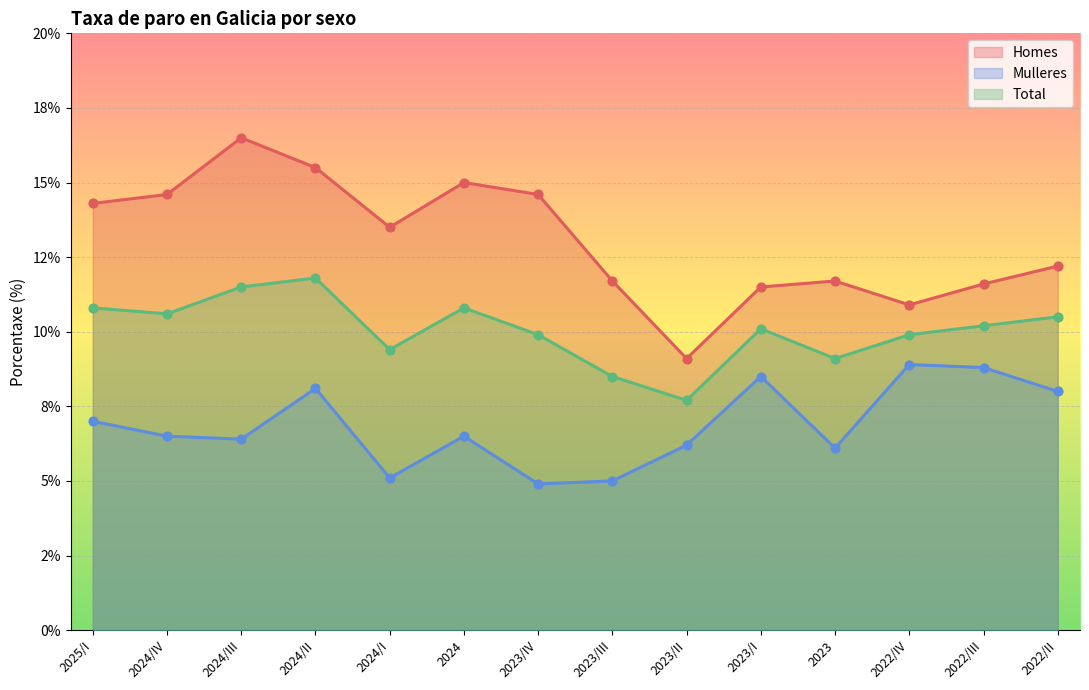

Is the value of Total at 2024/IV greater than the value of Mulleres at 2022/IV?

Yes